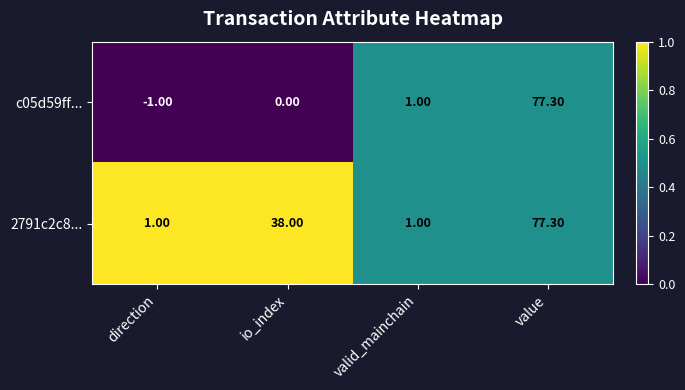

What is the difference between the c05d59ff... values at io_index and valid_mainchain?

1.0